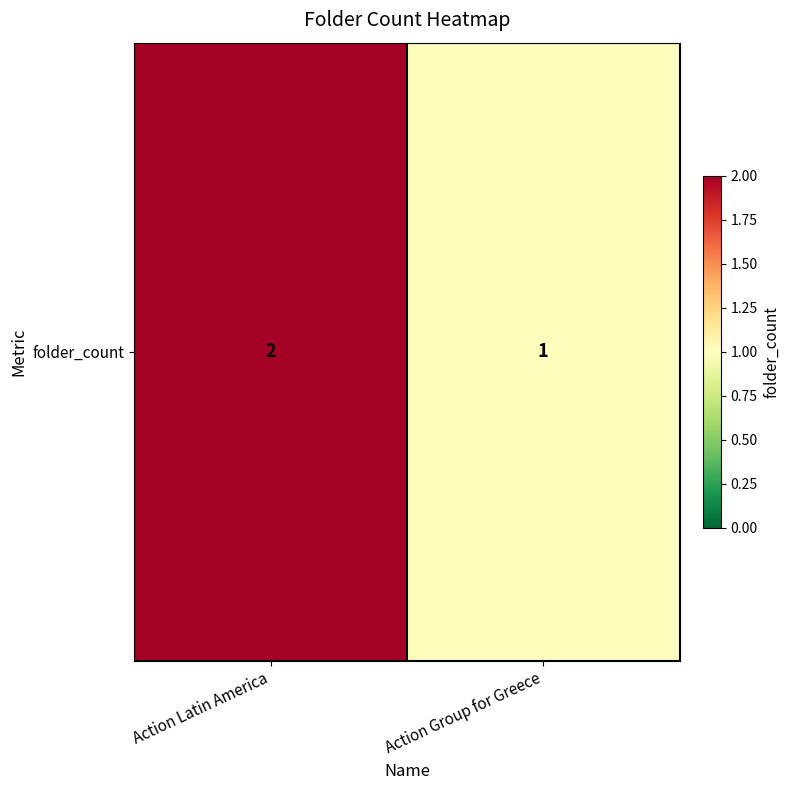

Approximately how many times larger is the value at Action Latin America compared to Action Group for Greece?

2.0